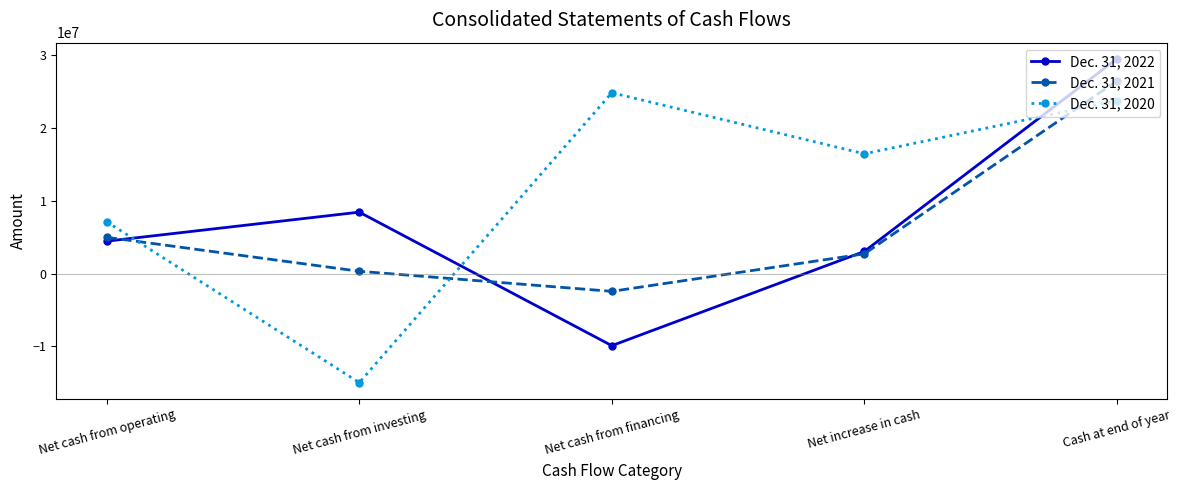

List the labels in order of Dec. 31, 2020 value, smallest first.

Net cash from investing, Net cash from operating, Net increase in cash, Cash at end of year, Net cash from financing